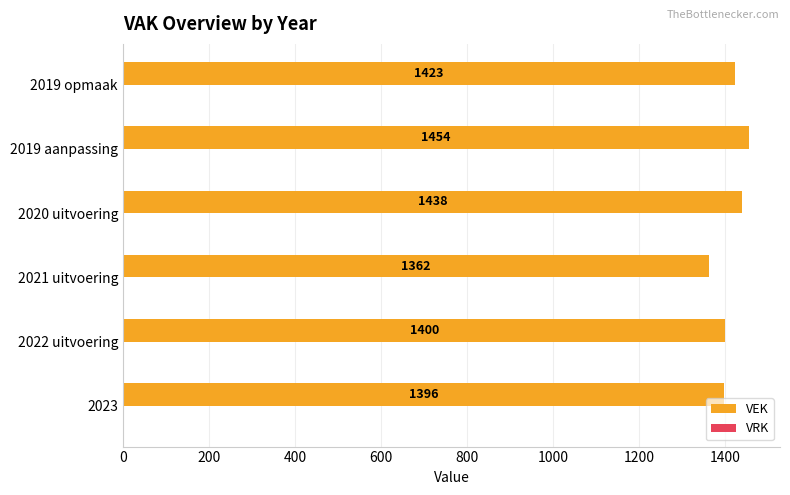

What is the greatest value displayed?

1454